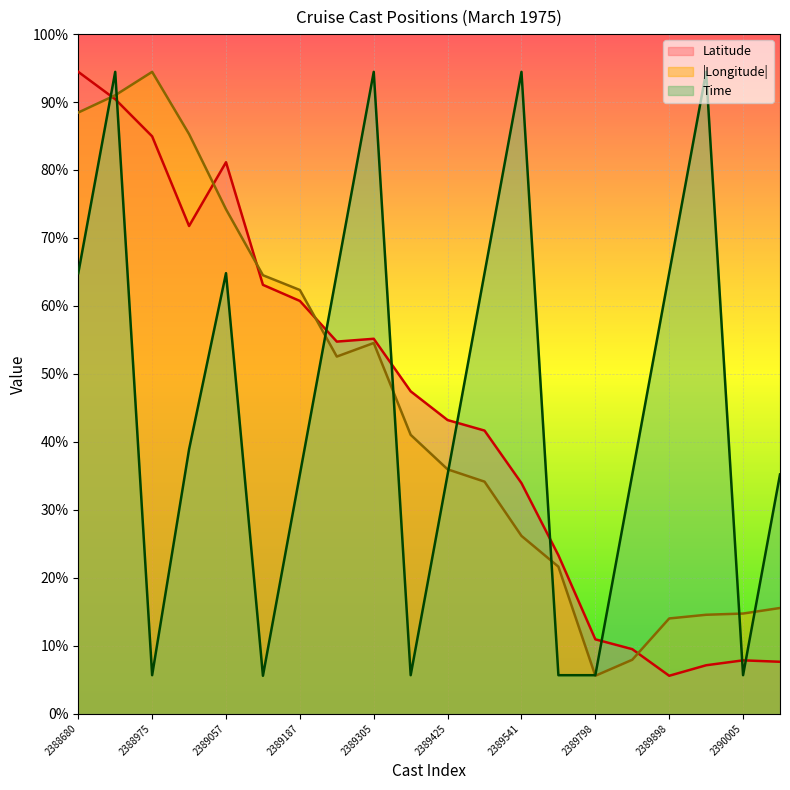

How many interior local valleys does the Latitude series have?

3